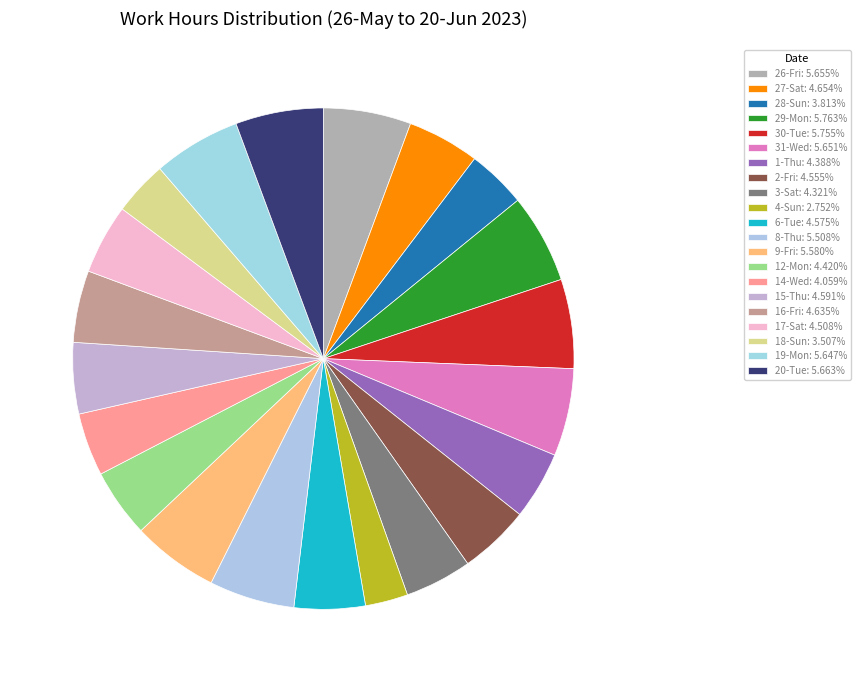

Combined, what portion of the pie is 4-Sun and 1-Thu?

7.1%